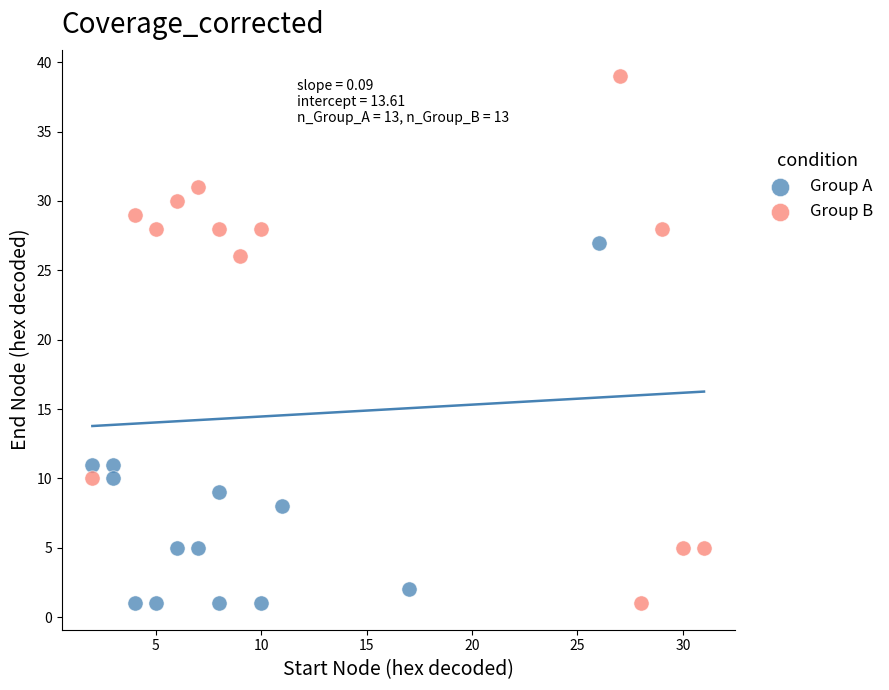

Which series contains the highest Y value?

Group B